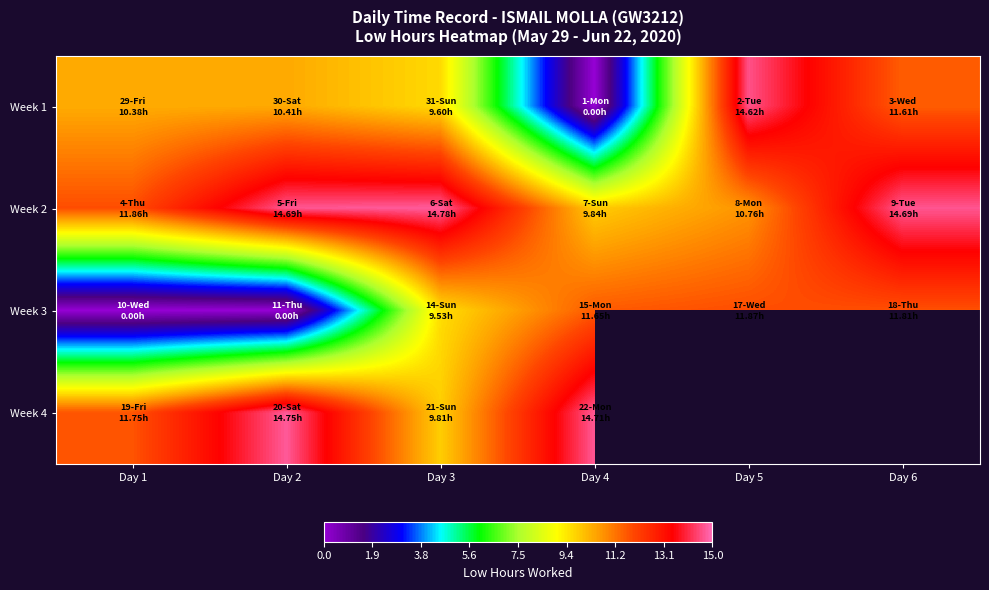

At which category does the chart reach its peak across all series?

Day 3